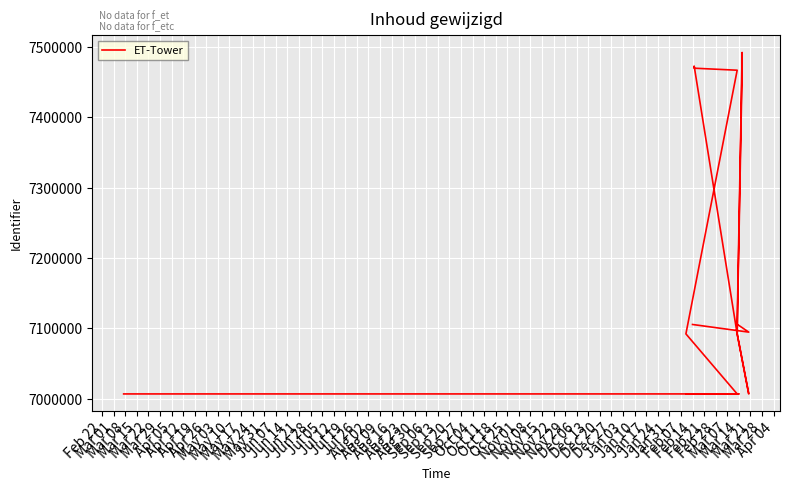

How many lines are shown in the chart?

1